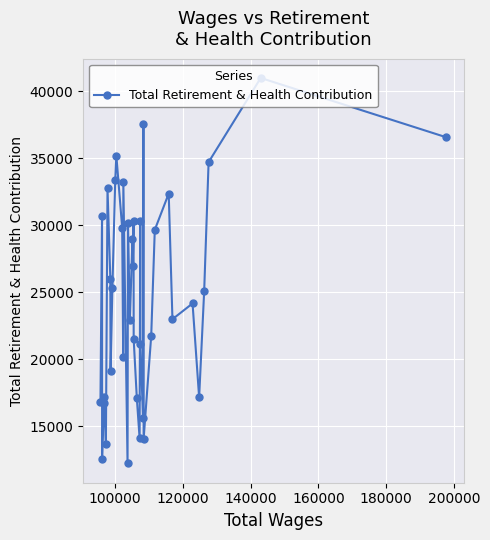

What is the difference between the maximum and minimum values?

28790